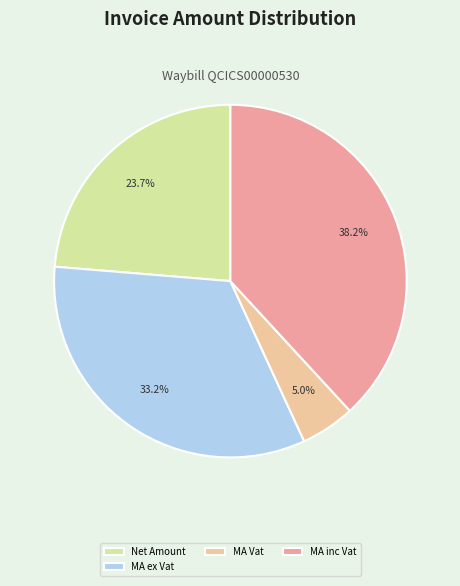

Is there any slice that represents more than half of the pie?

No